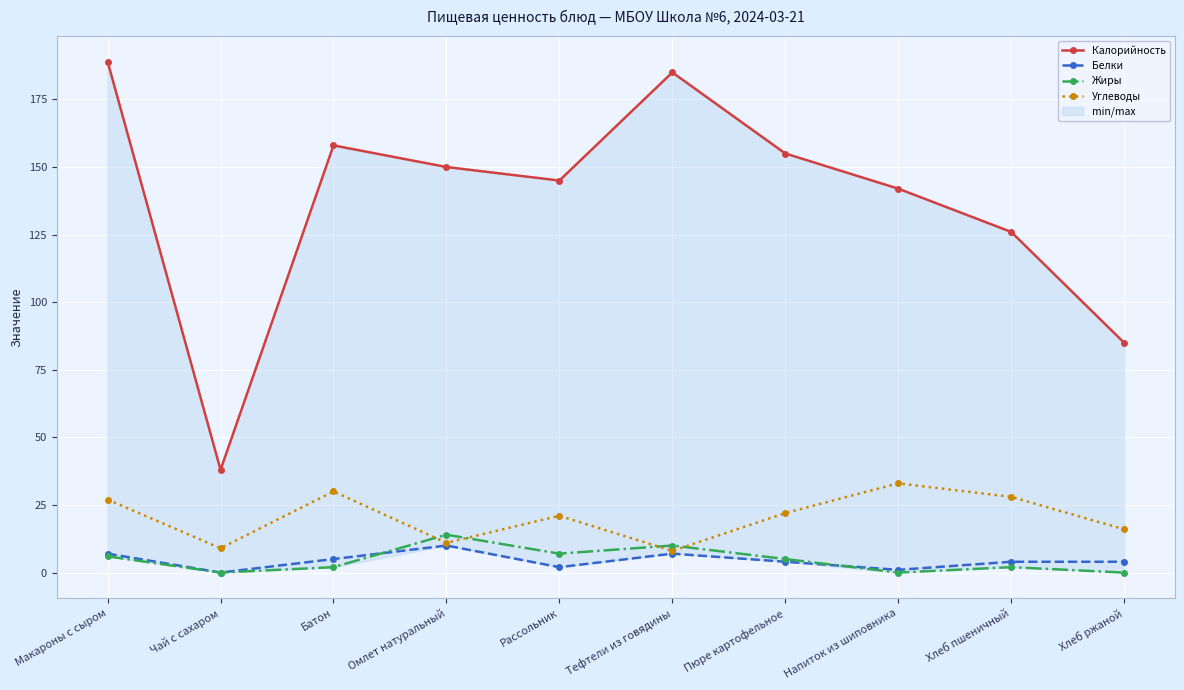

Reading left to right, extract all data points from this chart.

Калорийность: Макароны с сыром=189	Чай с сахаром=38	Батон=158	Омлет натуральный=150	Рассольник=145	Тефтели из говядины=185	Пюре картофельное=155	Напиток из шиповника=142	Хлеб пшеничный=126	Хлеб ржаной=85
Белки: Макароны с сыром=7	Чай с сахаром=0	Батон=5	Омлет натуральный=10	Рассольник=2	Тефтели из говядины=7	Пюре картофельное=4	Напиток из шиповника=1	Хлеб пшеничный=4	Хлеб ржаной=4
Жиры: Макароны с сыром=6	Чай с сахаром=0	Батон=2	Омлет натуральный=14	Рассольник=7	Тефтели из говядины=10	Пюре картофельное=5	Напиток из шиповника=0	Хлеб пшеничный=2	Хлеб ржаной=0
Углеводы: Макароны с сыром=27	Чай с сахаром=9	Батон=30	Омлет натуральный=11	Рассольник=21	Тефтели из говядины=8	Пюре картофельное=22	Напиток из шиповника=33	Хлеб пшеничный=28	Хлеб ржаной=16